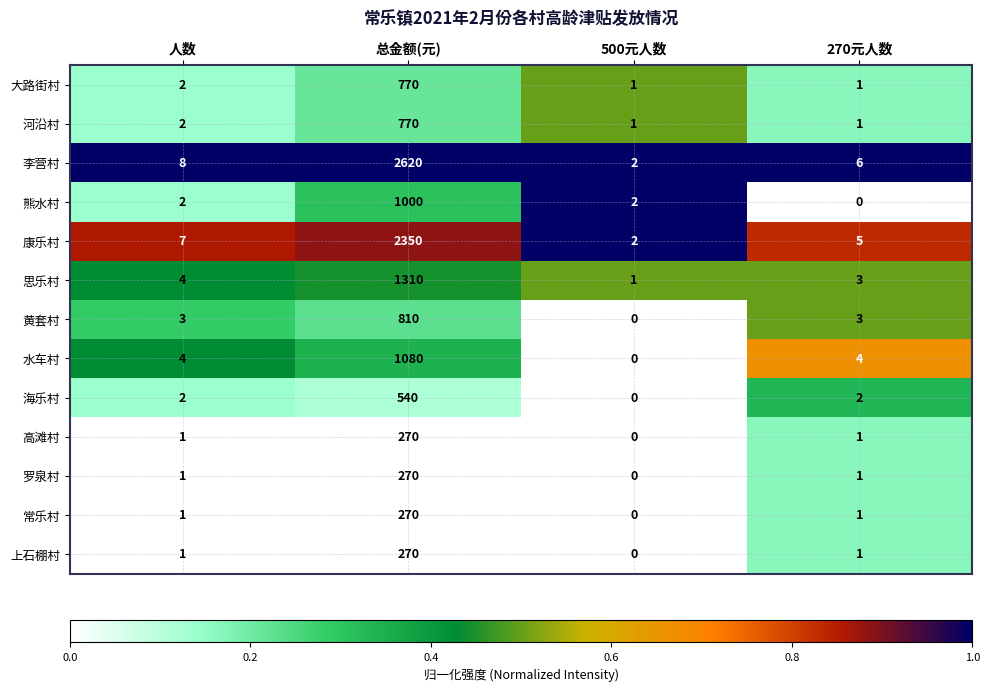

What is the total value across all series at 270元人数?

29